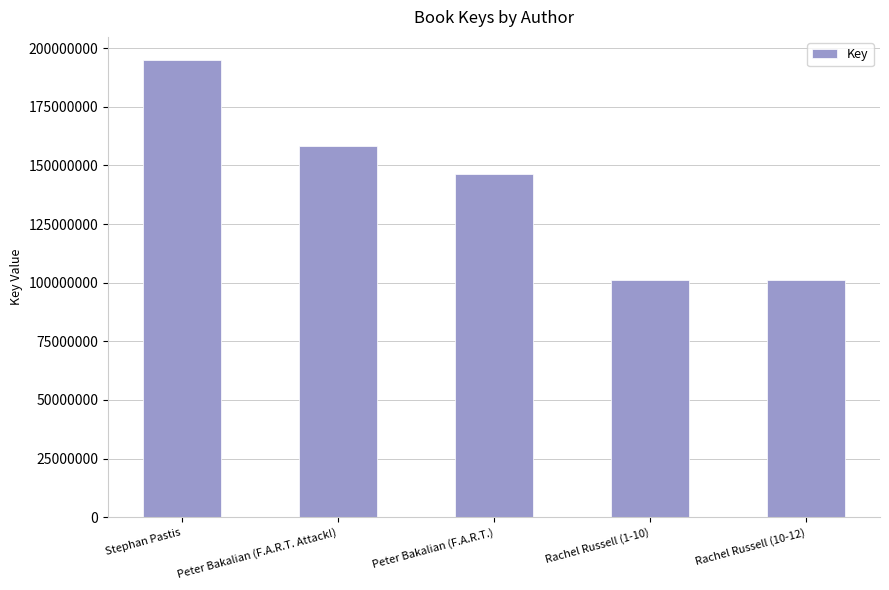

Between Rachel Russell (10-12) and Peter Bakalian (F.A.R.T. Attack!), which is larger?

Peter Bakalian (F.A.R.T. Attack!)